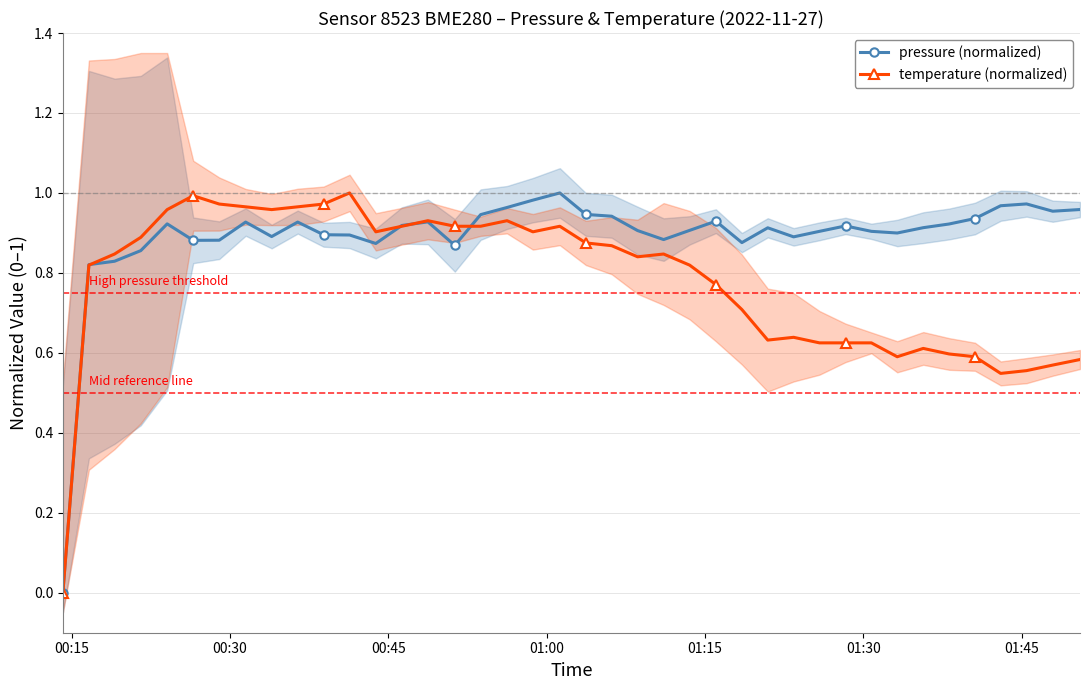

True or false: pressure (normalized) has more than 1 interior local peaks.

True